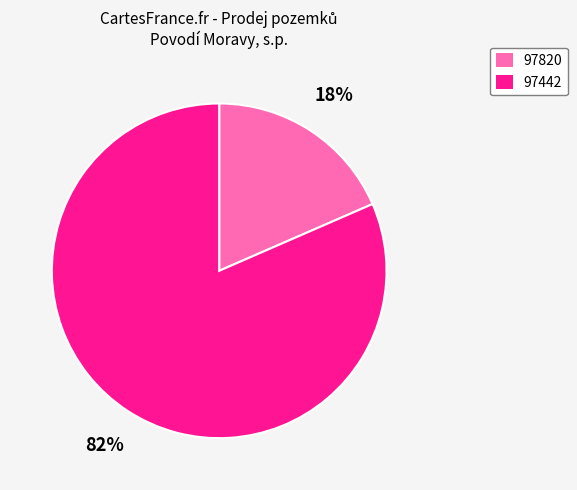

To the nearest percent, what is the average slice percentage?

50%